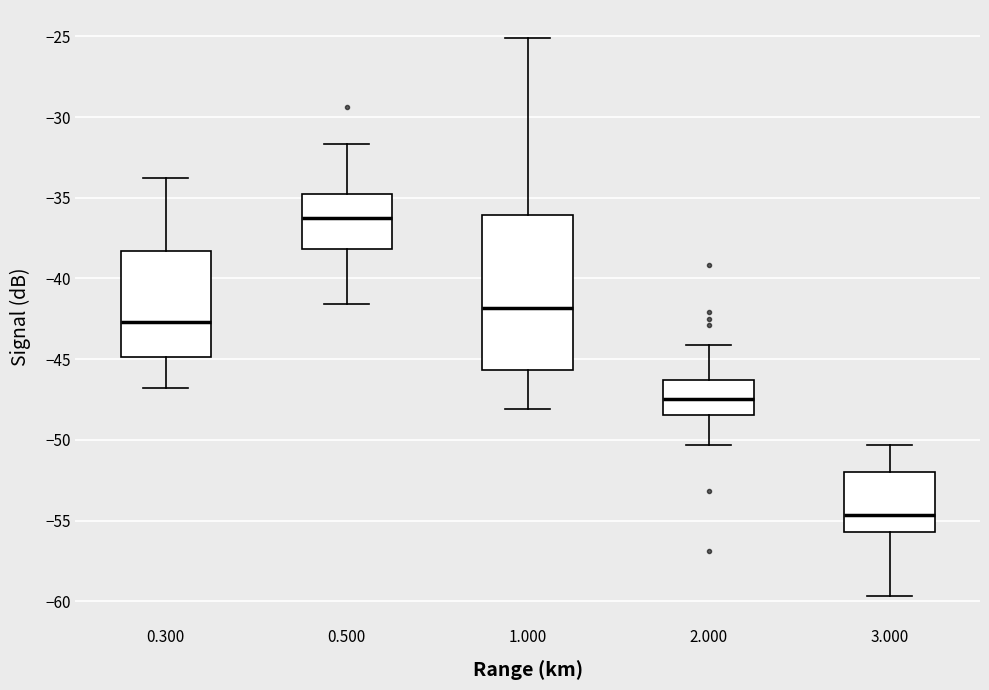

Comparing the boxes themselves (not the whiskers), which one is the tallest?

1.000